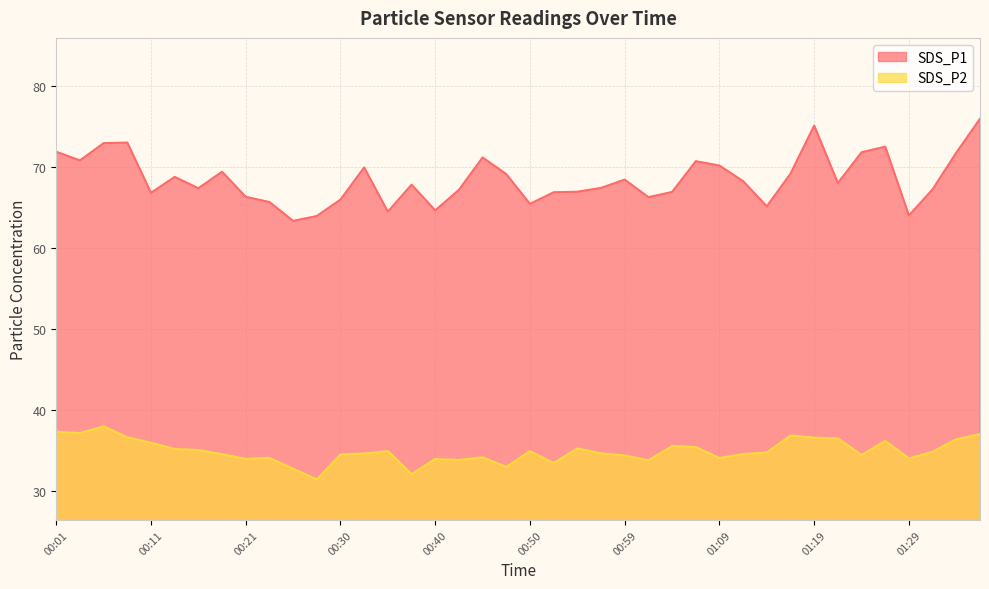

How many data points in SDS_P1 are less than 67?

15